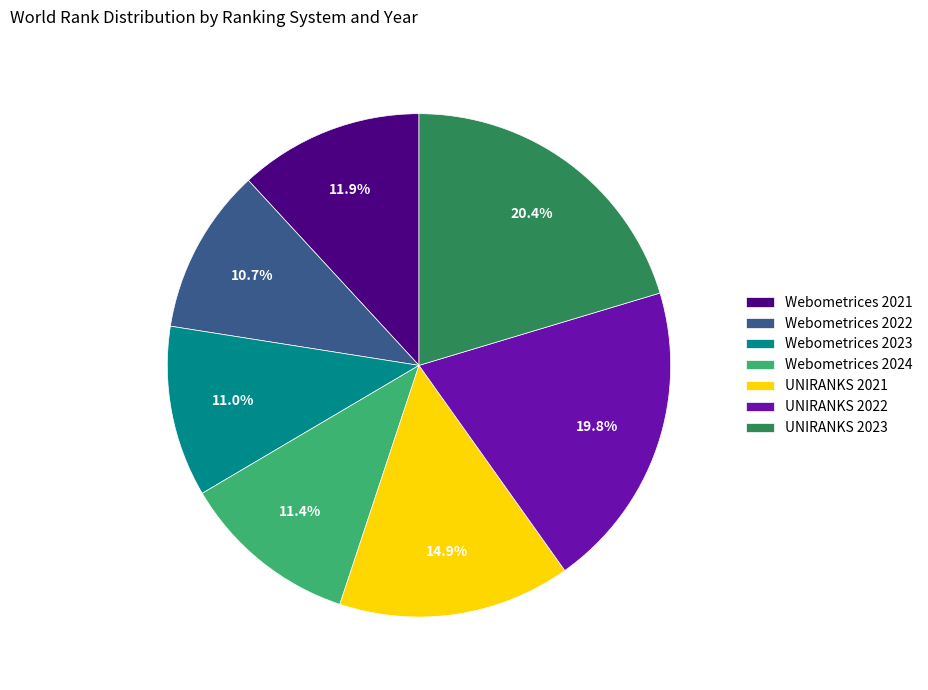

Is there a majority slice in this chart?

No